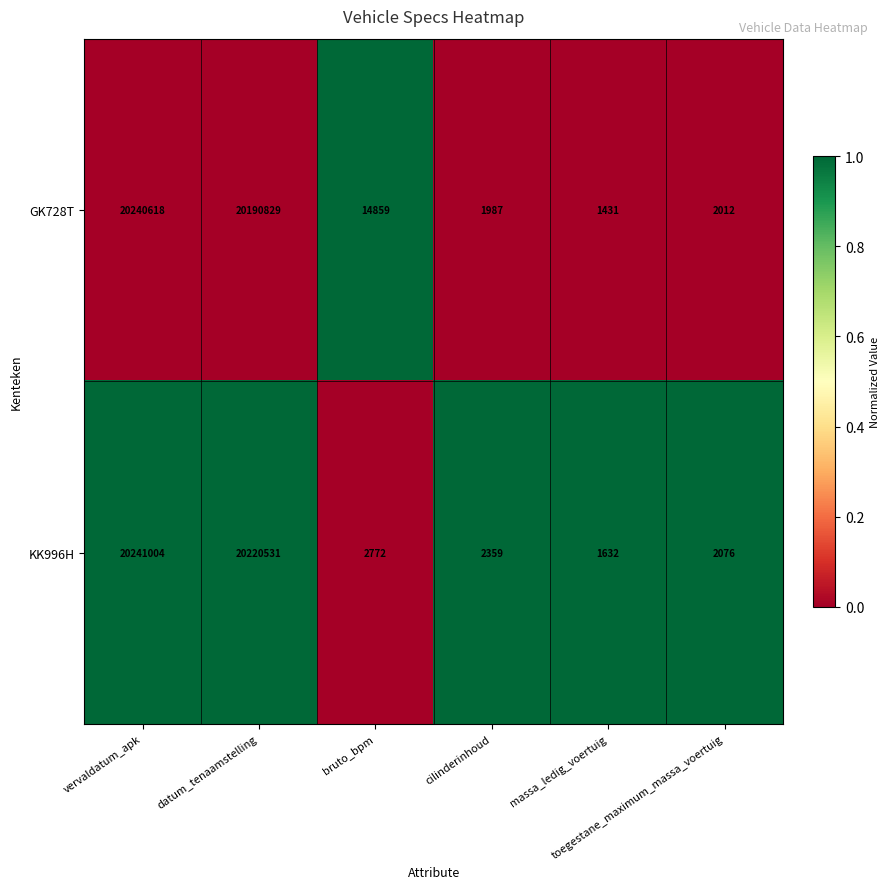

What is the greatest value displayed?

20241004